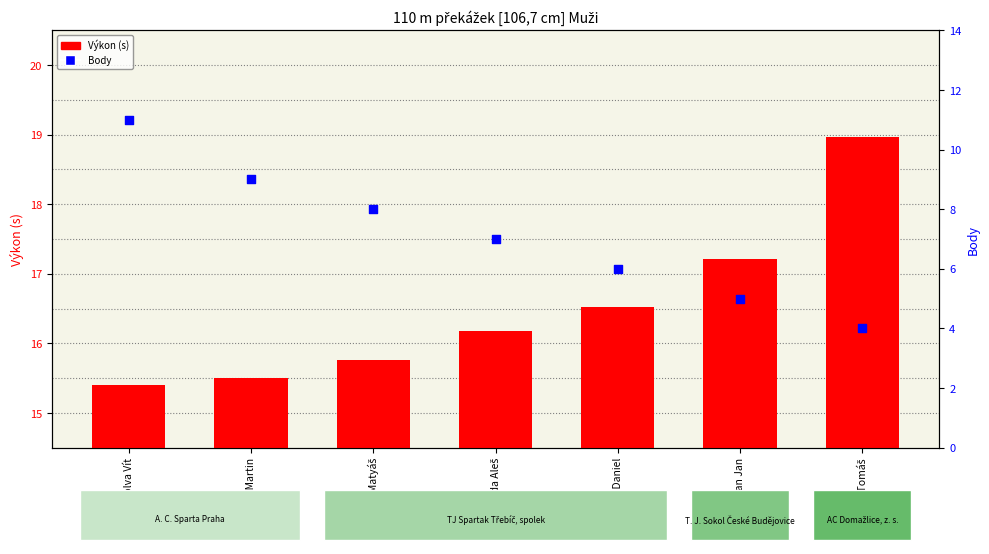

Which series has the widest spread of Y values?

Body